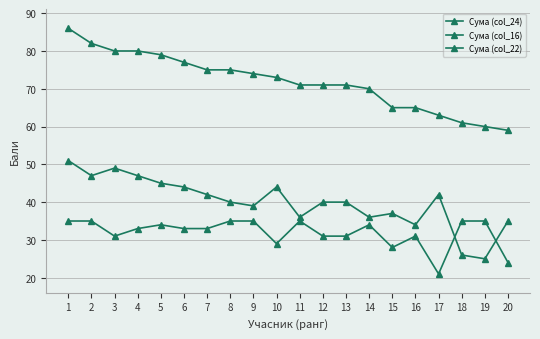

True or false: Сума (col_16) has a value of 42 at 17.

True